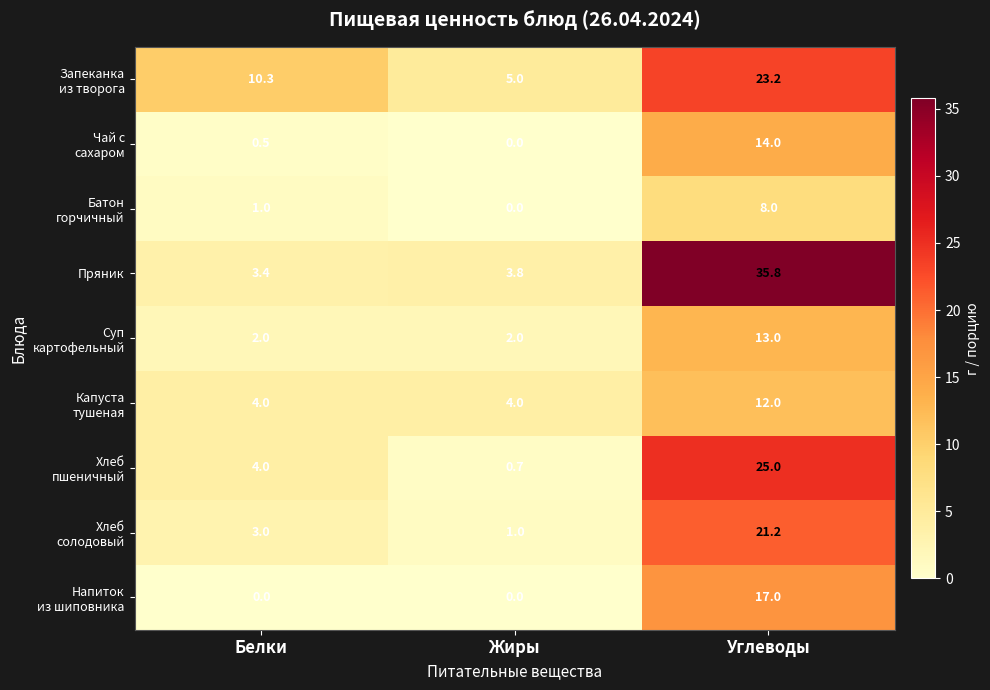

Which category has the lowest value in the Пряник series?

Белки